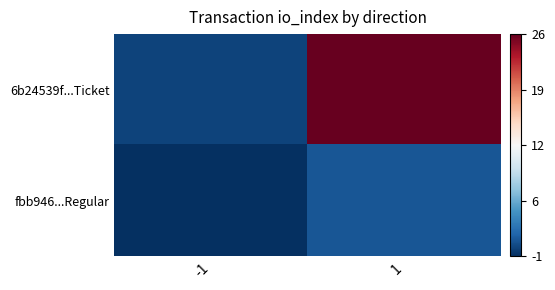

List the series in order of their peak value, lowest first.

fbb946...Regular, 6b24539f...Ticket